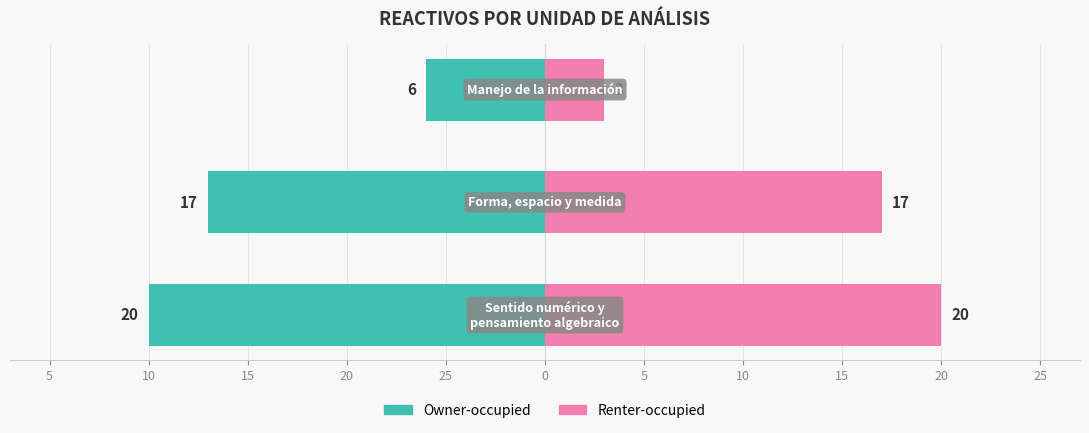

How many bars are there in total?

6